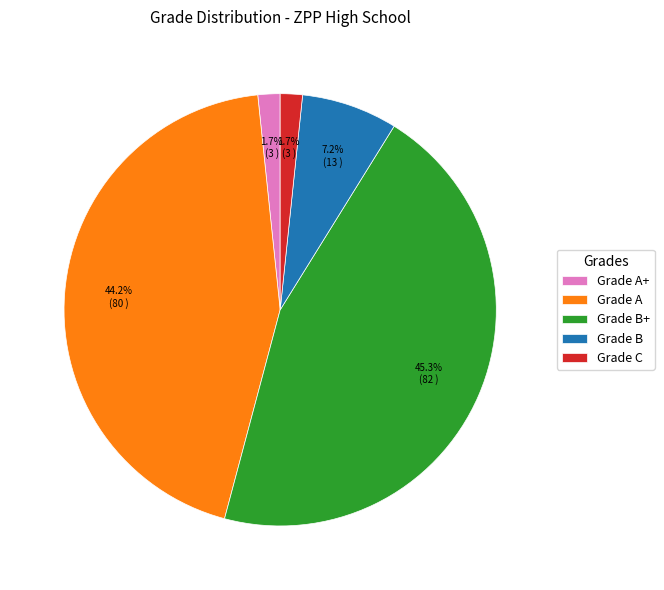

Which has a higher value, Grade B+ or Grade A?

Grade B+